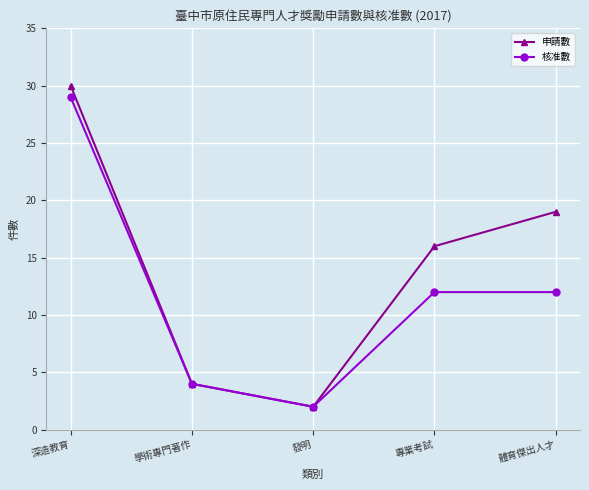

What are all the series names shown in the legend?

申請數, 核准數